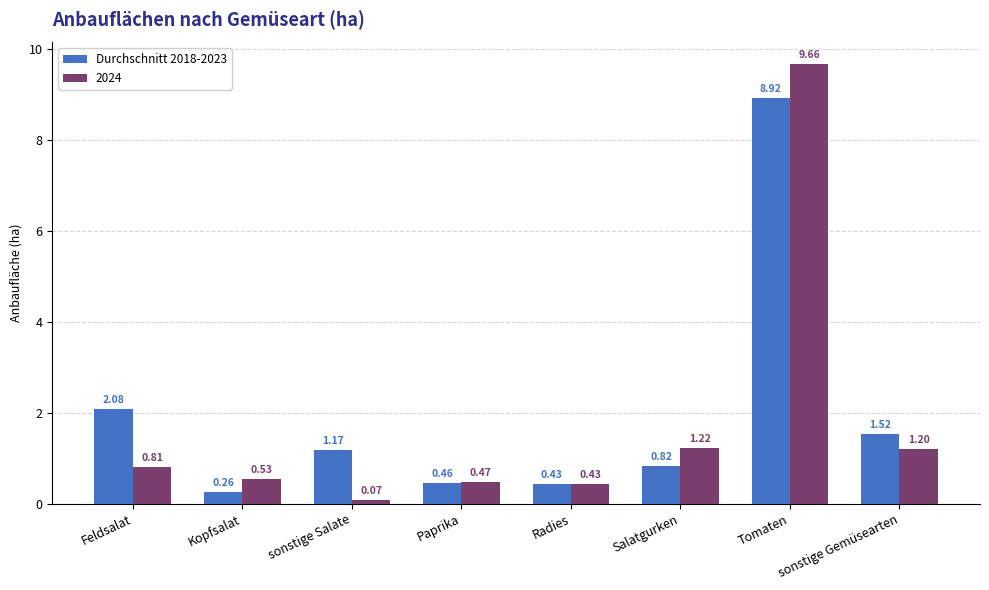

Which label corresponds to the largest value in the chart?

Tomaten